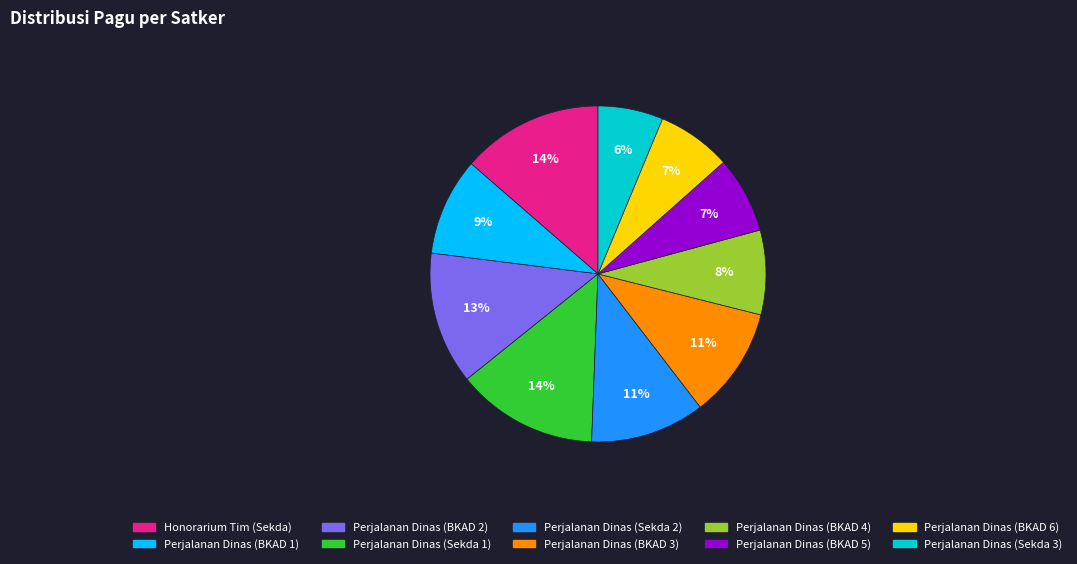

Is there a majority slice in this chart?

No